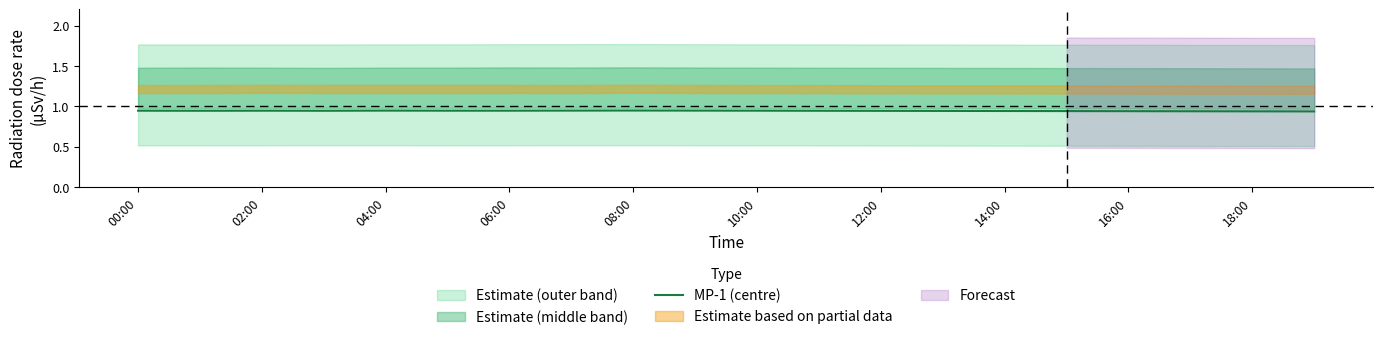

Reading left to right, what are all the values shown in this chart?

0.9	0.9	0.9	0.9	0.9	0.9	0.9	0.9	0.9	0.9	0.9	0.9	0.9	0.9	0.9	0.9	0.9	0.9	0.9	0.9